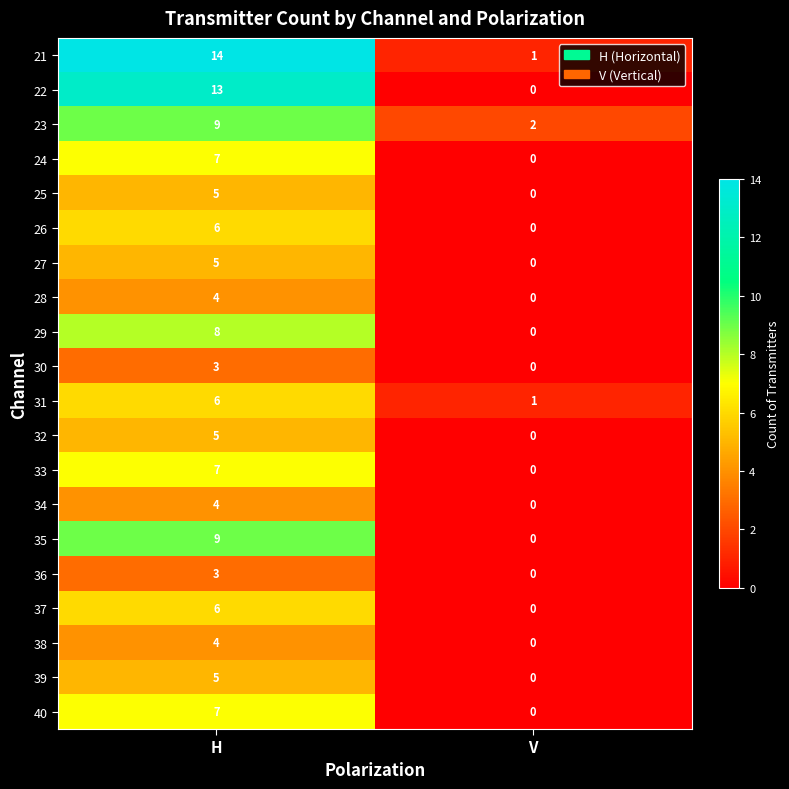

What is the difference between the maximum and minimum values in the 37 series?

6